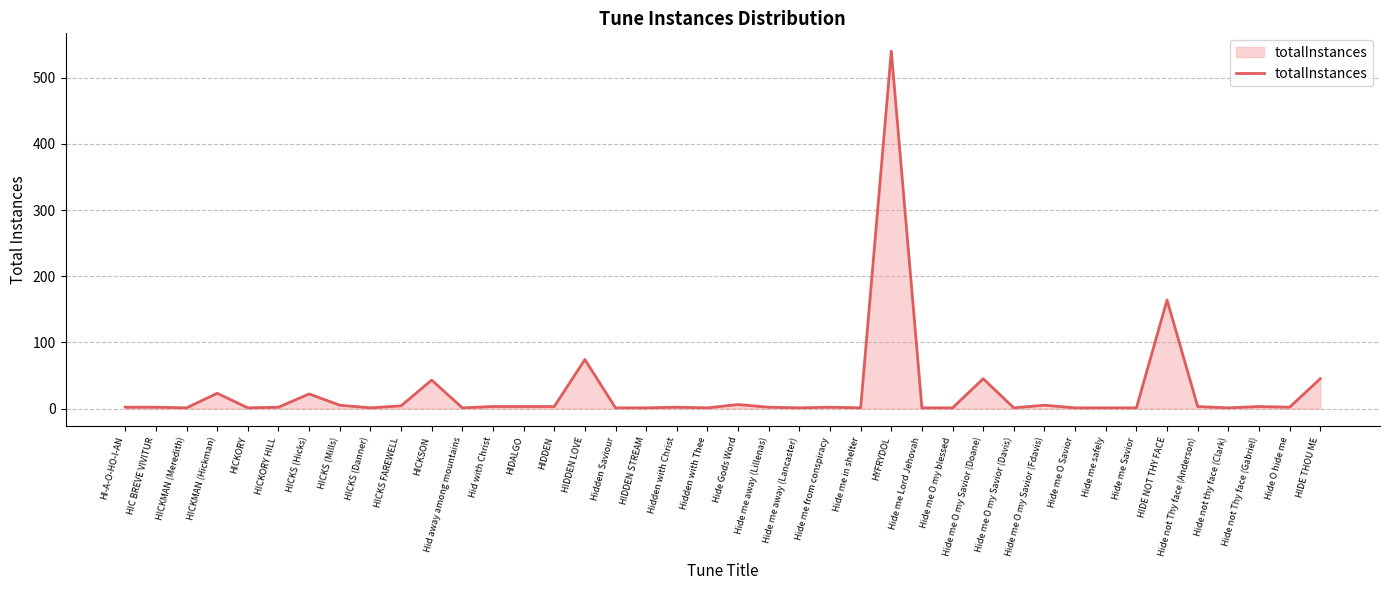

True or false: the data shows 3 at Hide not Thy face (Gabriel).

True